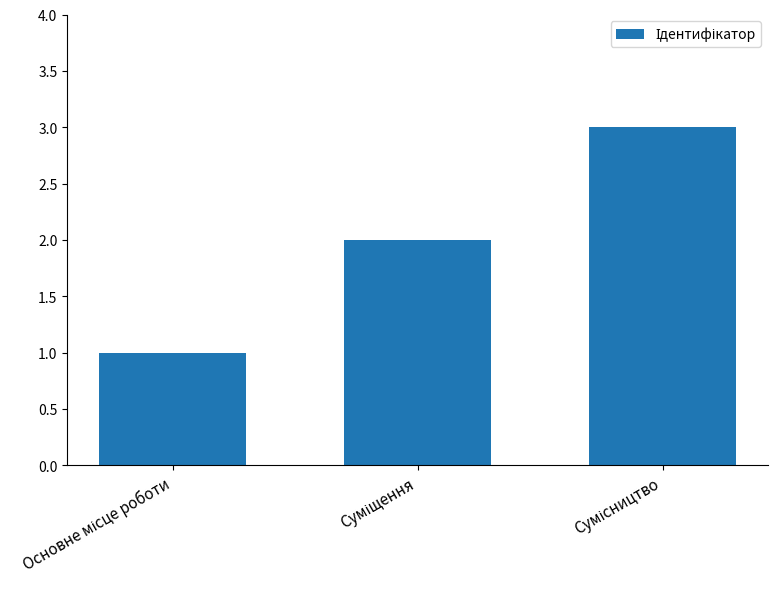

What is the greatest value displayed?

3